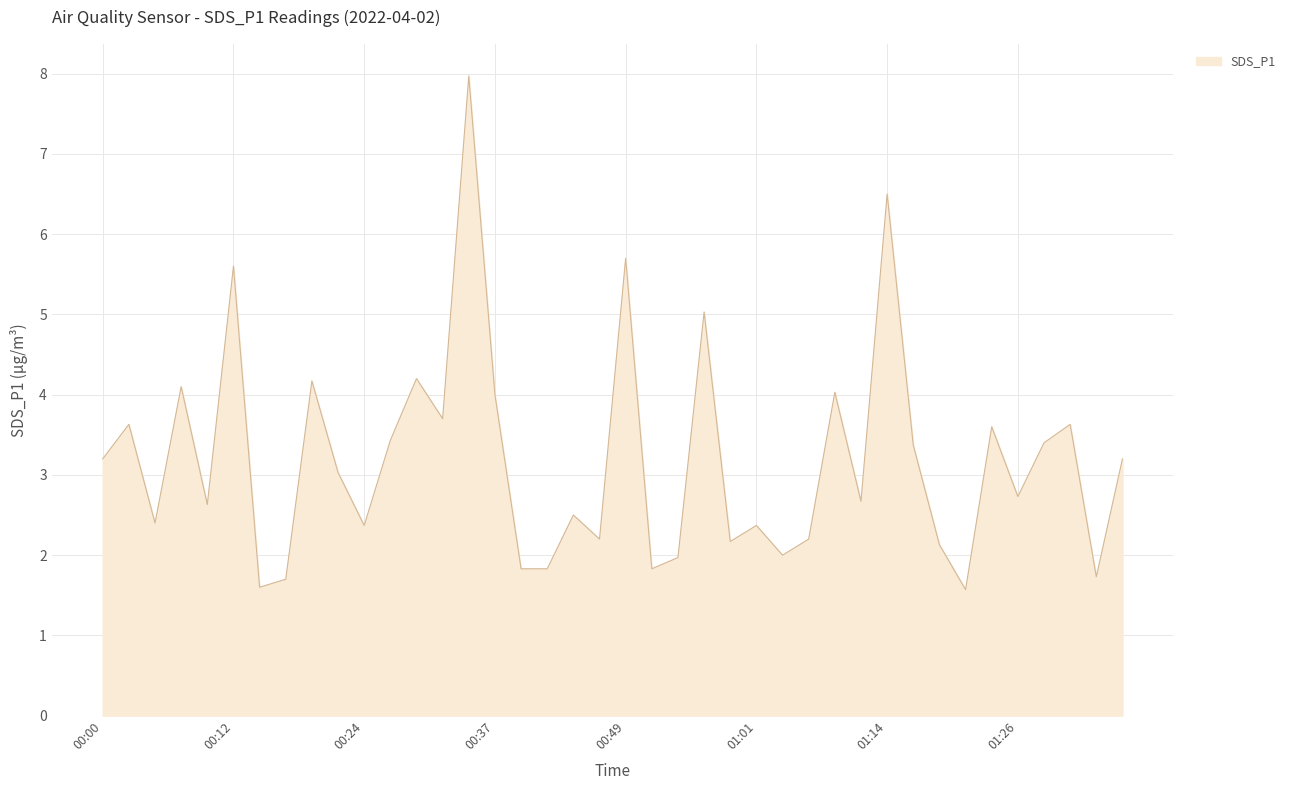

What is the smallest value displayed?

1.6